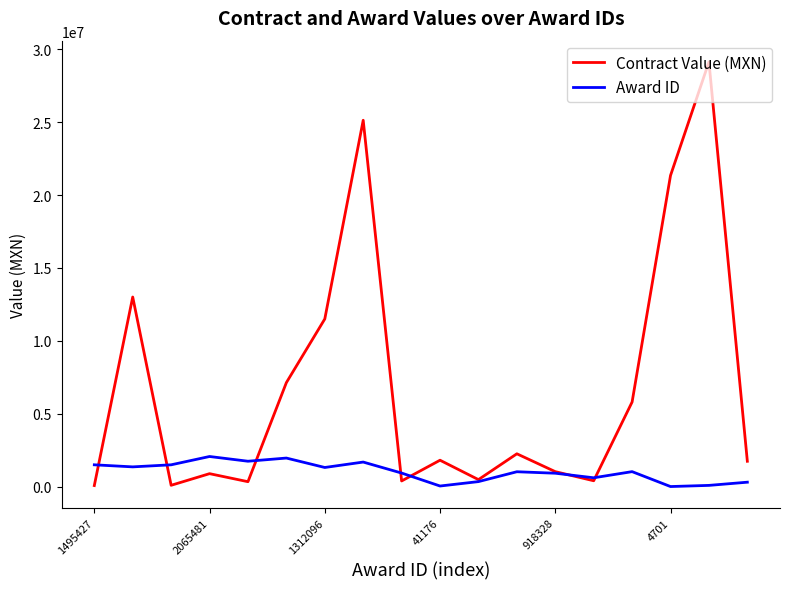

What is the average value of the Award ID series?

1021293.3